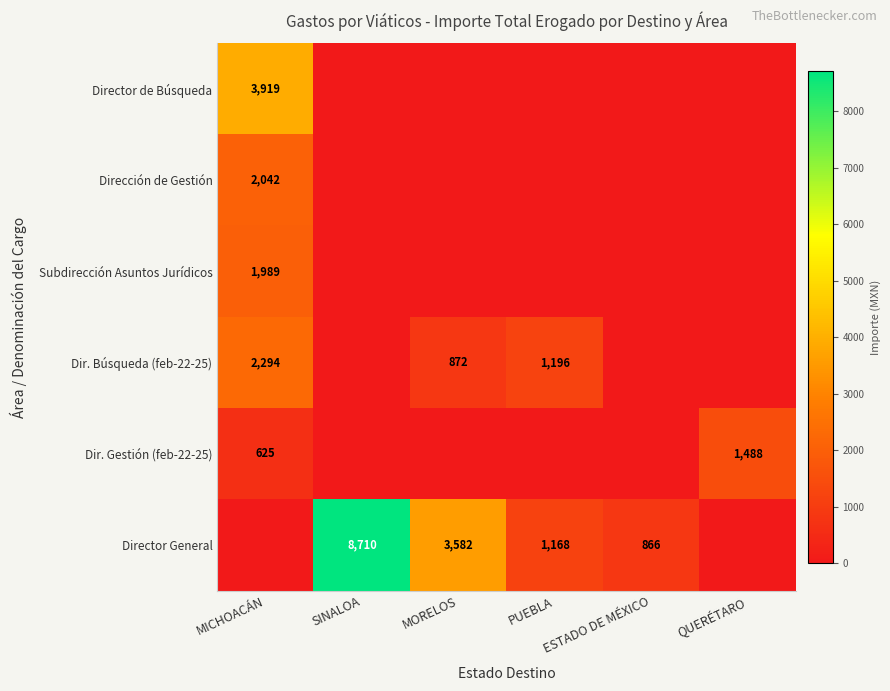

At which category is the sum across all series the highest?

MICHOACÁN